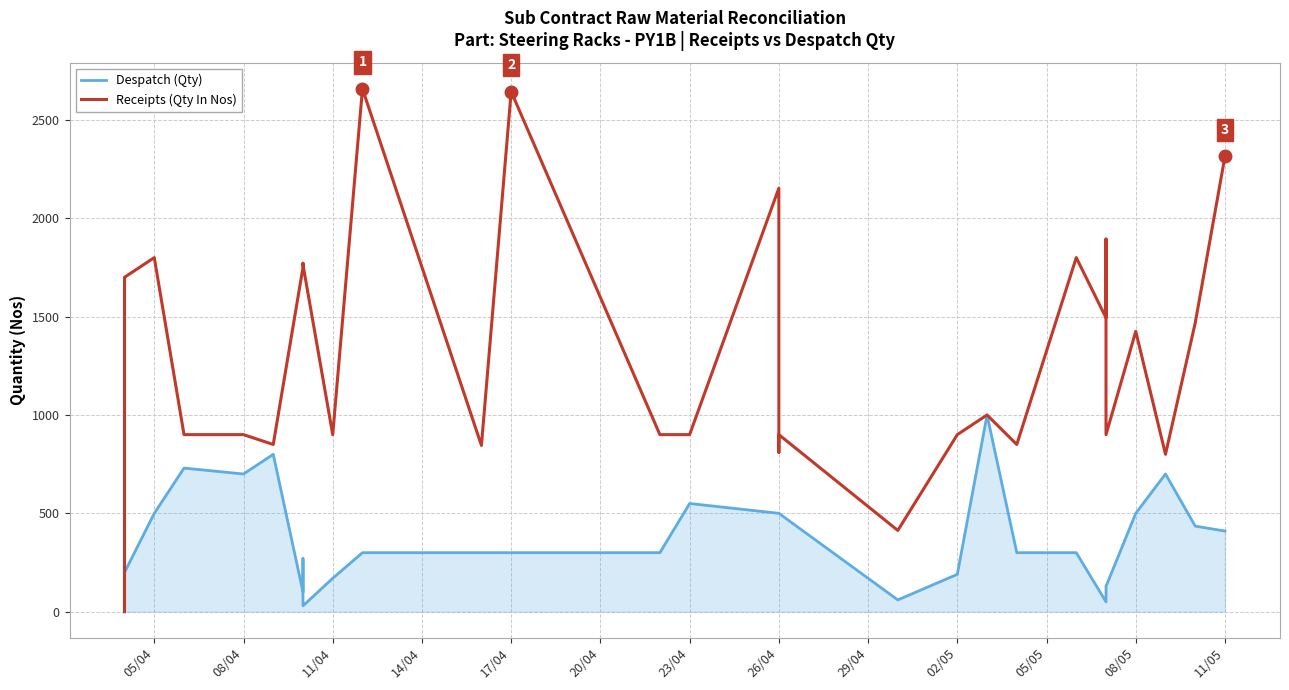

How many distinct data groups are displayed?

2